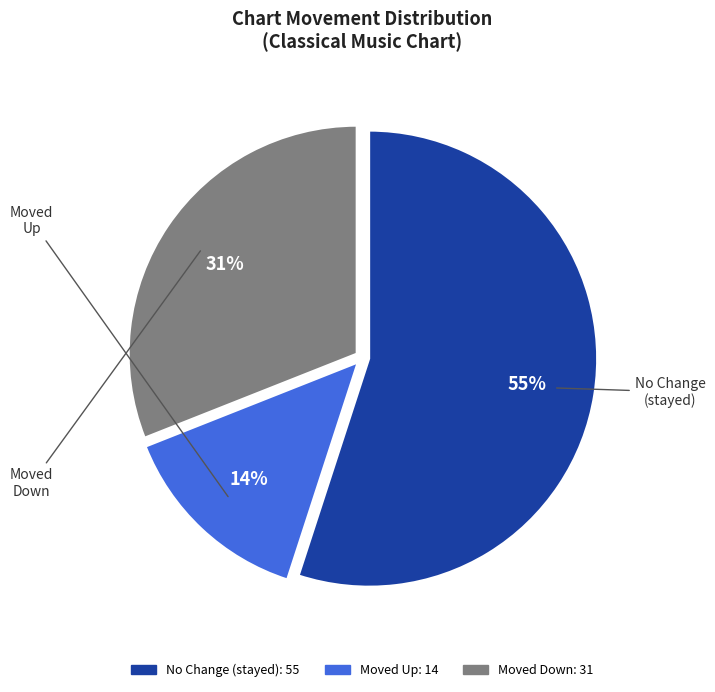

To the nearest percent, what is the average slice percentage?

33%